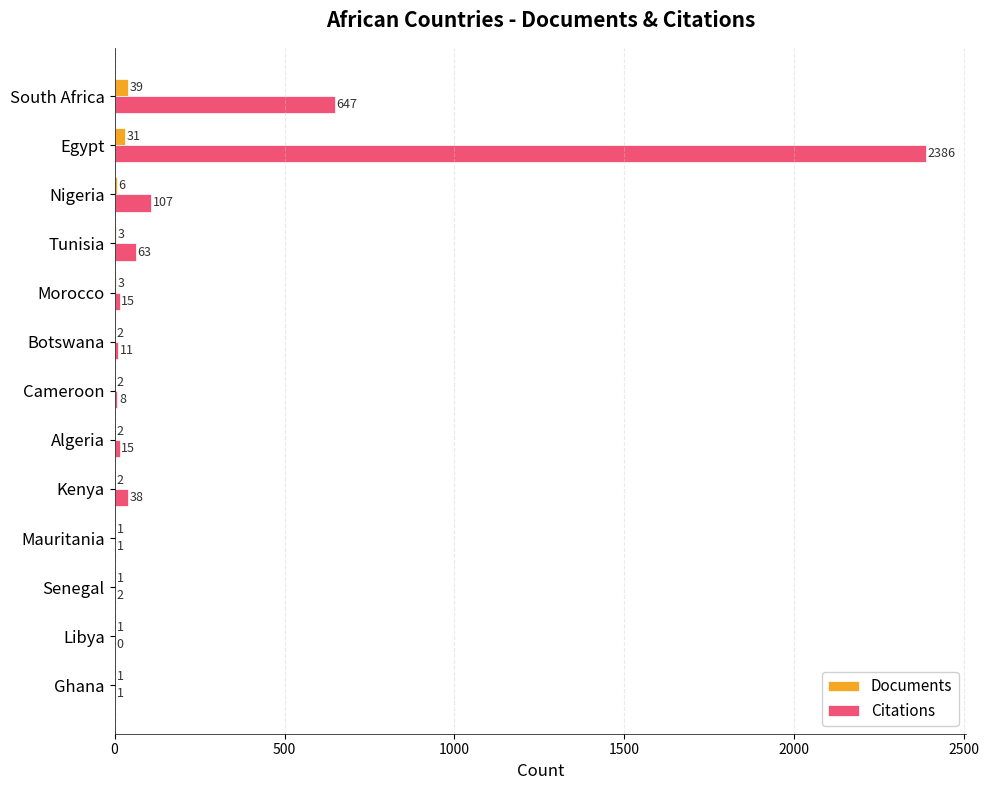

Which series has the largest total across all categories?

Citations